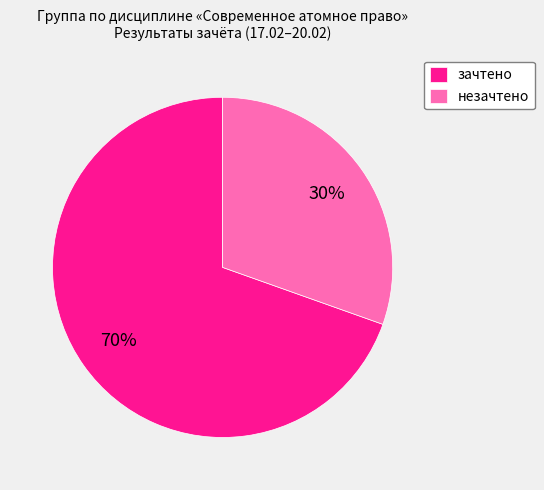

Does незачтено represent more than half of the total?

No